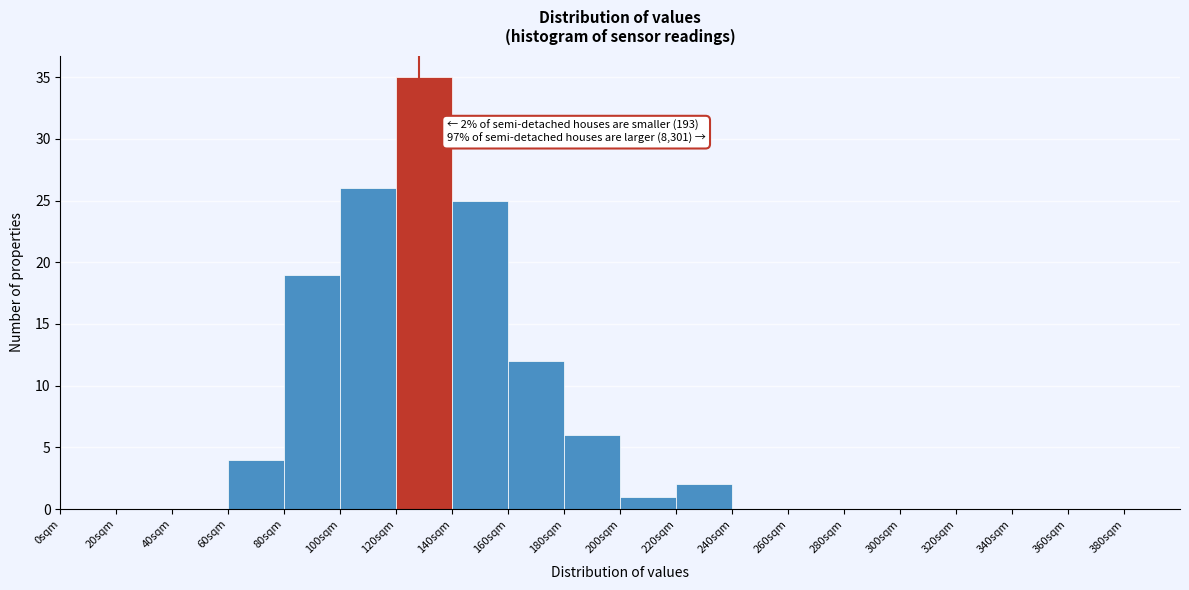

Which range on the x-axis has the tallest bar?

120 to 140